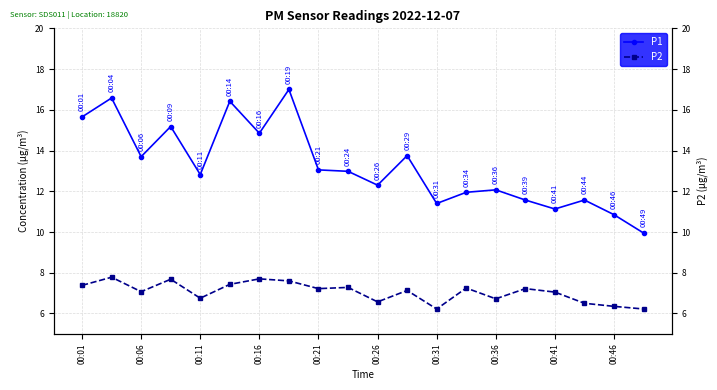

Rank the series by their maximum value, from lowest to highest.

P2, P1